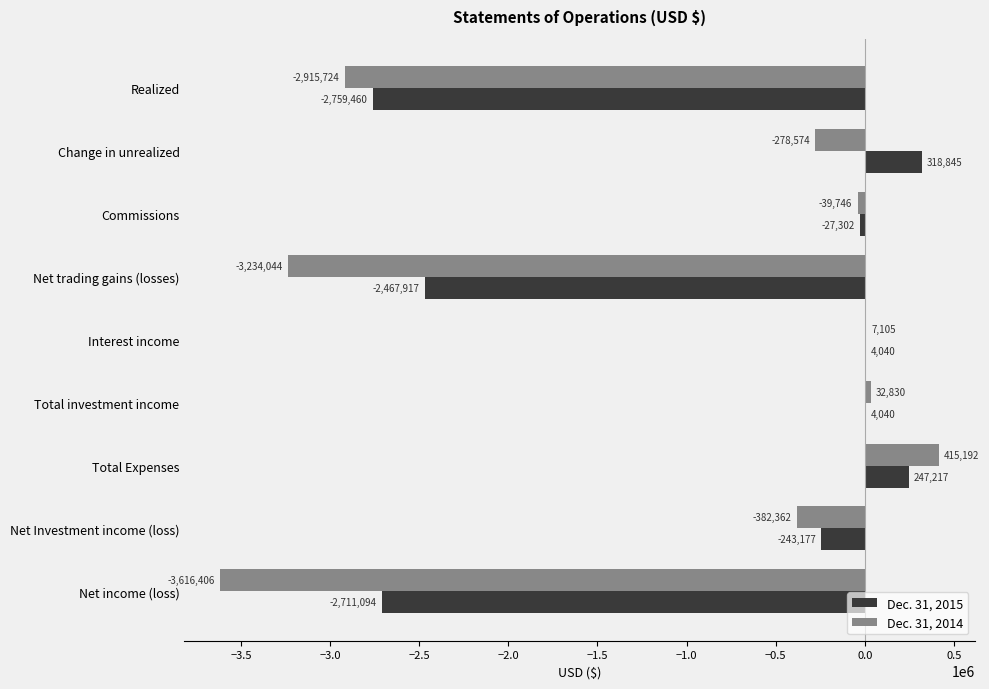

What is the greatest value displayed?

415192